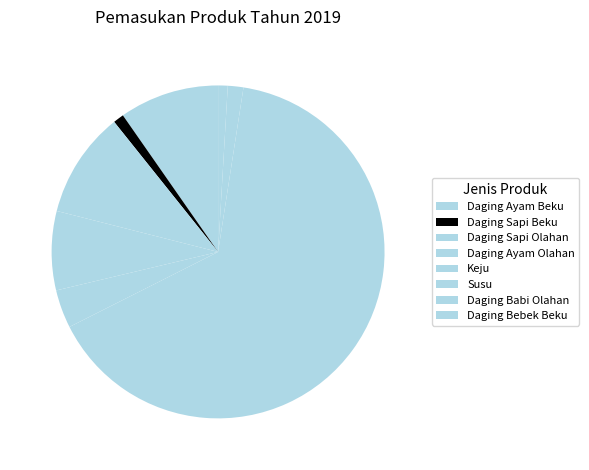

How many segments does this pie chart have?

8